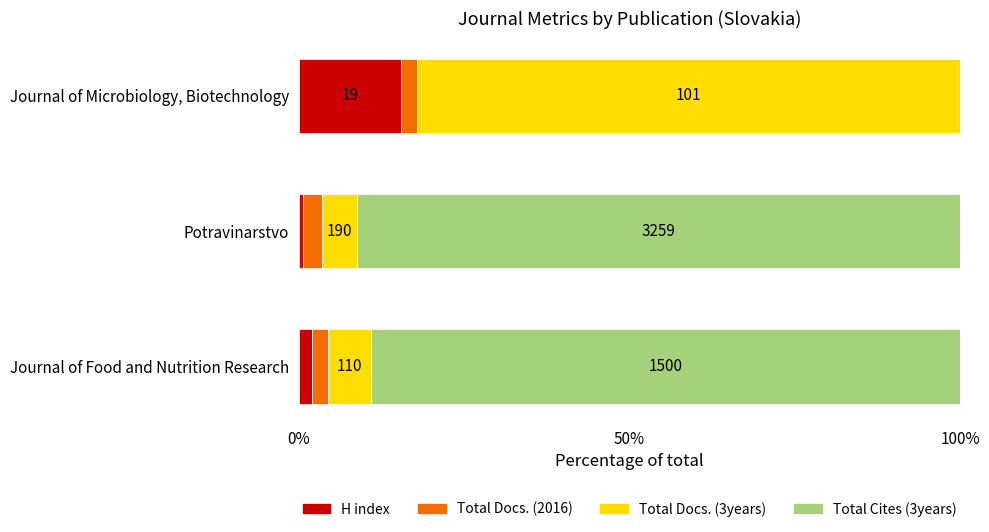

What are all the series names shown in the legend?

H index, Total Docs. (2016), Total Docs. (3years), Total Cites (3years)